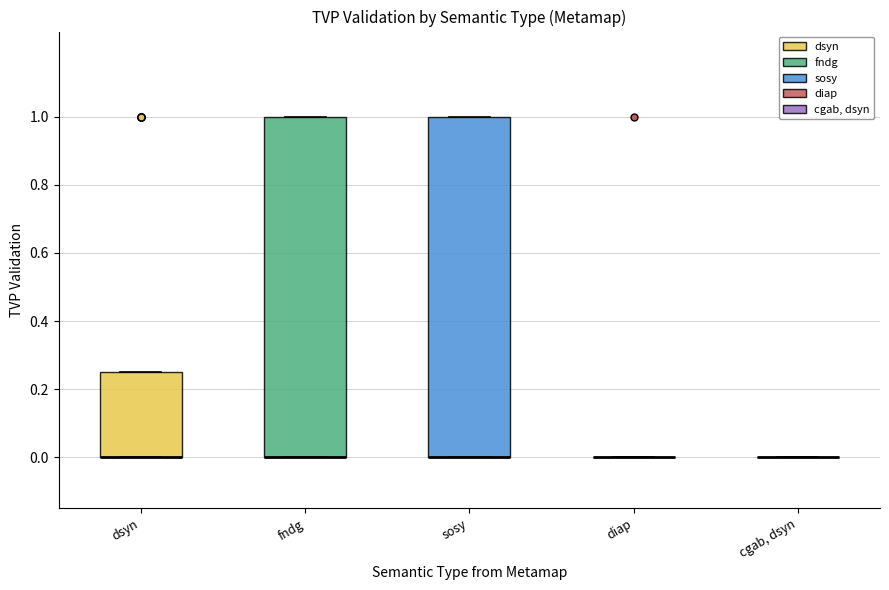

Reading left to right, read every box against the y-axis: the position of its median line, the range the box covers, and the ends of its whiskers. The values are not printed on the chart, so give them approximately, as read against the axis.

dsyn: median 0.00 (drawn on the box's lower edge), box 0.00 to 0.26, whiskers 0.00 to 0.26
fndg: median 0.00 (drawn on the box's lower edge), box 0.00 to 1.00, whiskers 0.00 to 1.00
sosy: median 0.00 (drawn on the box's lower edge), box 0.00 to 1.00, whiskers 0.00 to 1.00
diap: box collapsed to a line at 0.00, whiskers 0.00 to 0.00
cgab, dsyn: box collapsed to a line at 0.00, whiskers 0.00 to 0.00